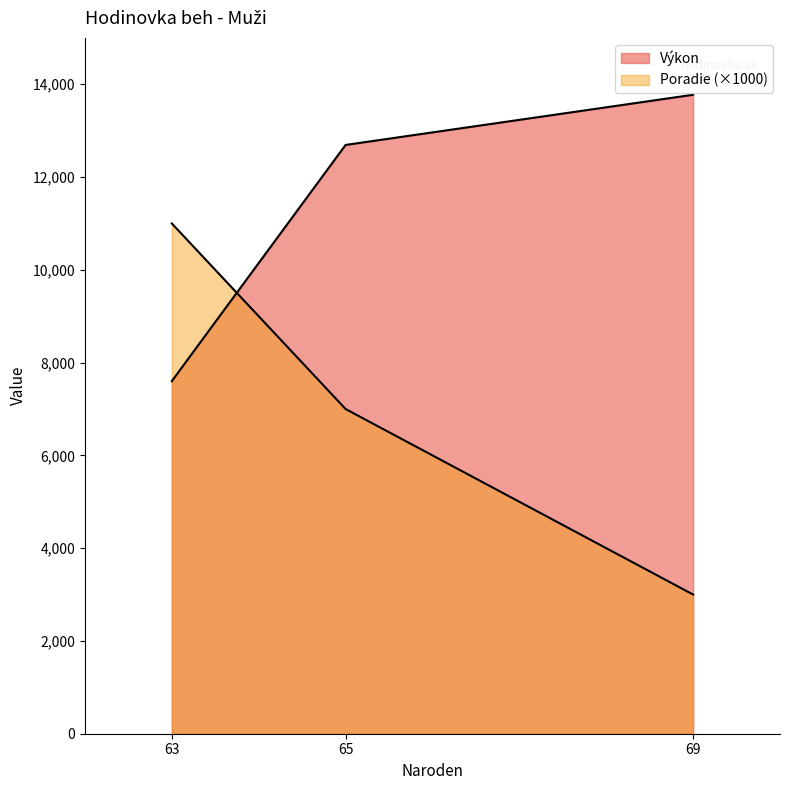

Read the Poradie value at 65, to the nearest 10.

7000